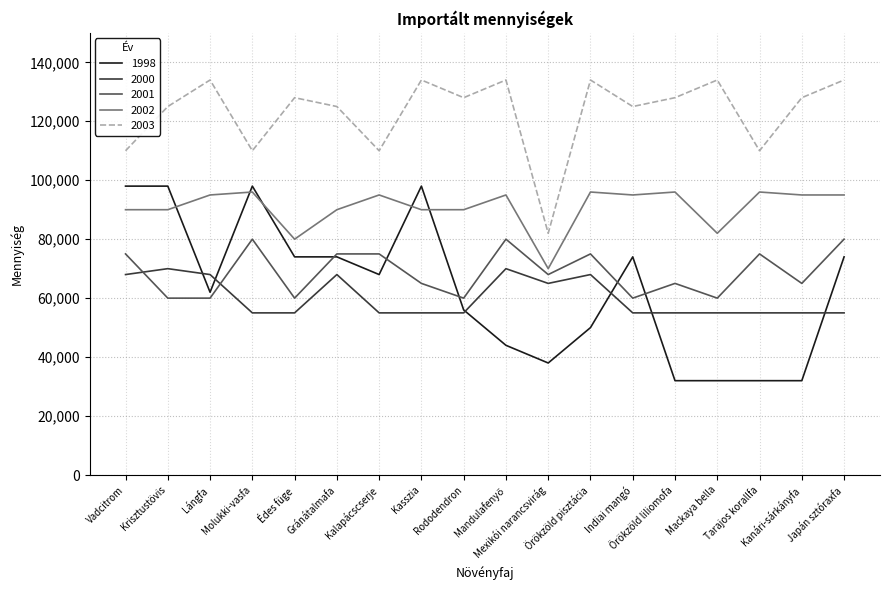

Which series has the largest range (max minus min)?

1998